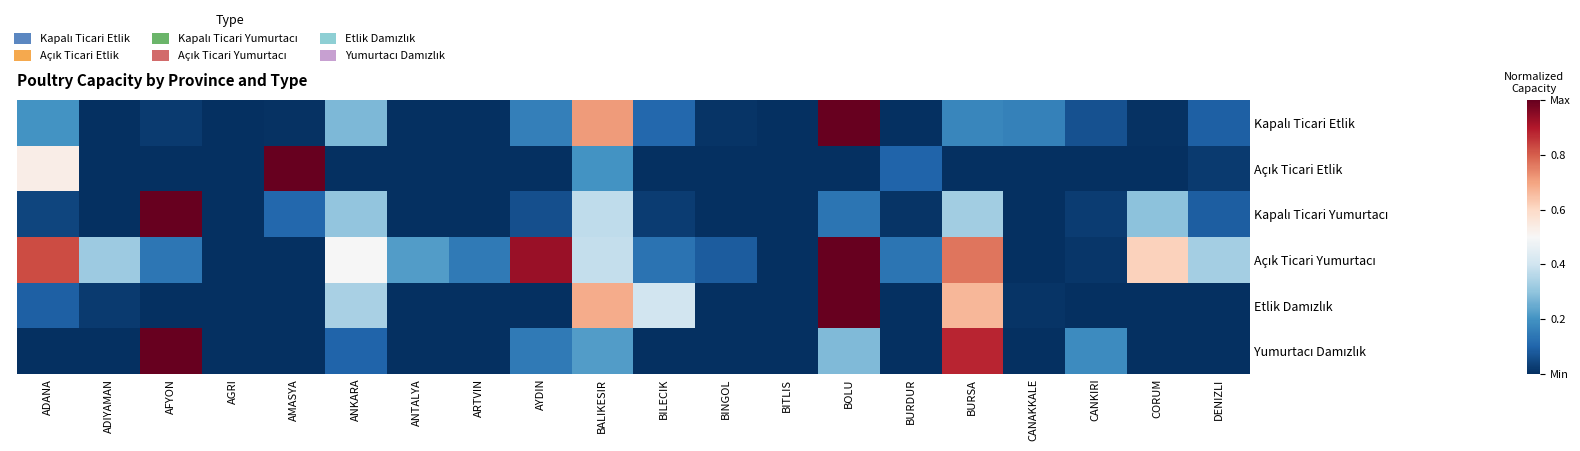

At which category is the sum across all series the highest?

BOLU